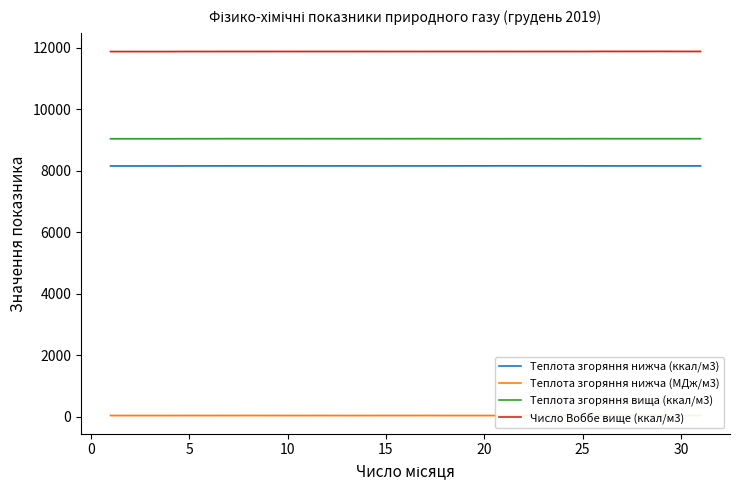

What is the average value of the Теплота згоряння нижча (ккал/м3) series?

8159.1